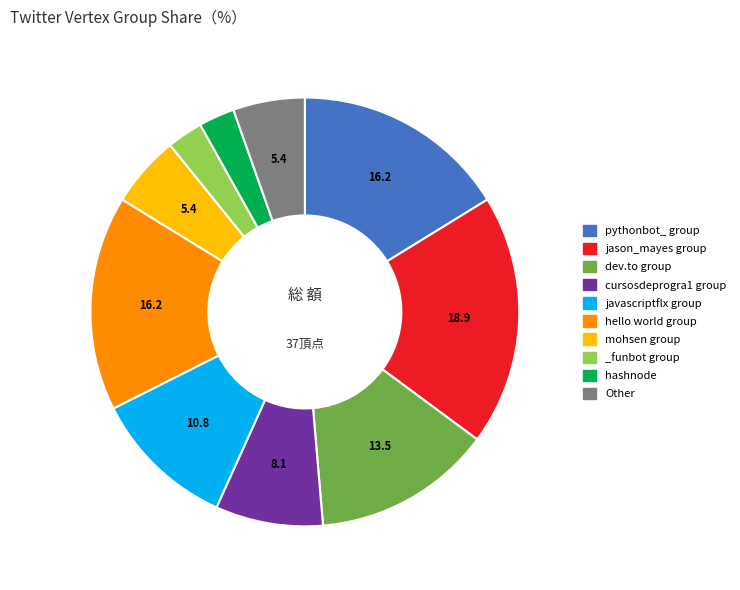

Which has a higher value, _funbot group or mohsen group?

mohsen group